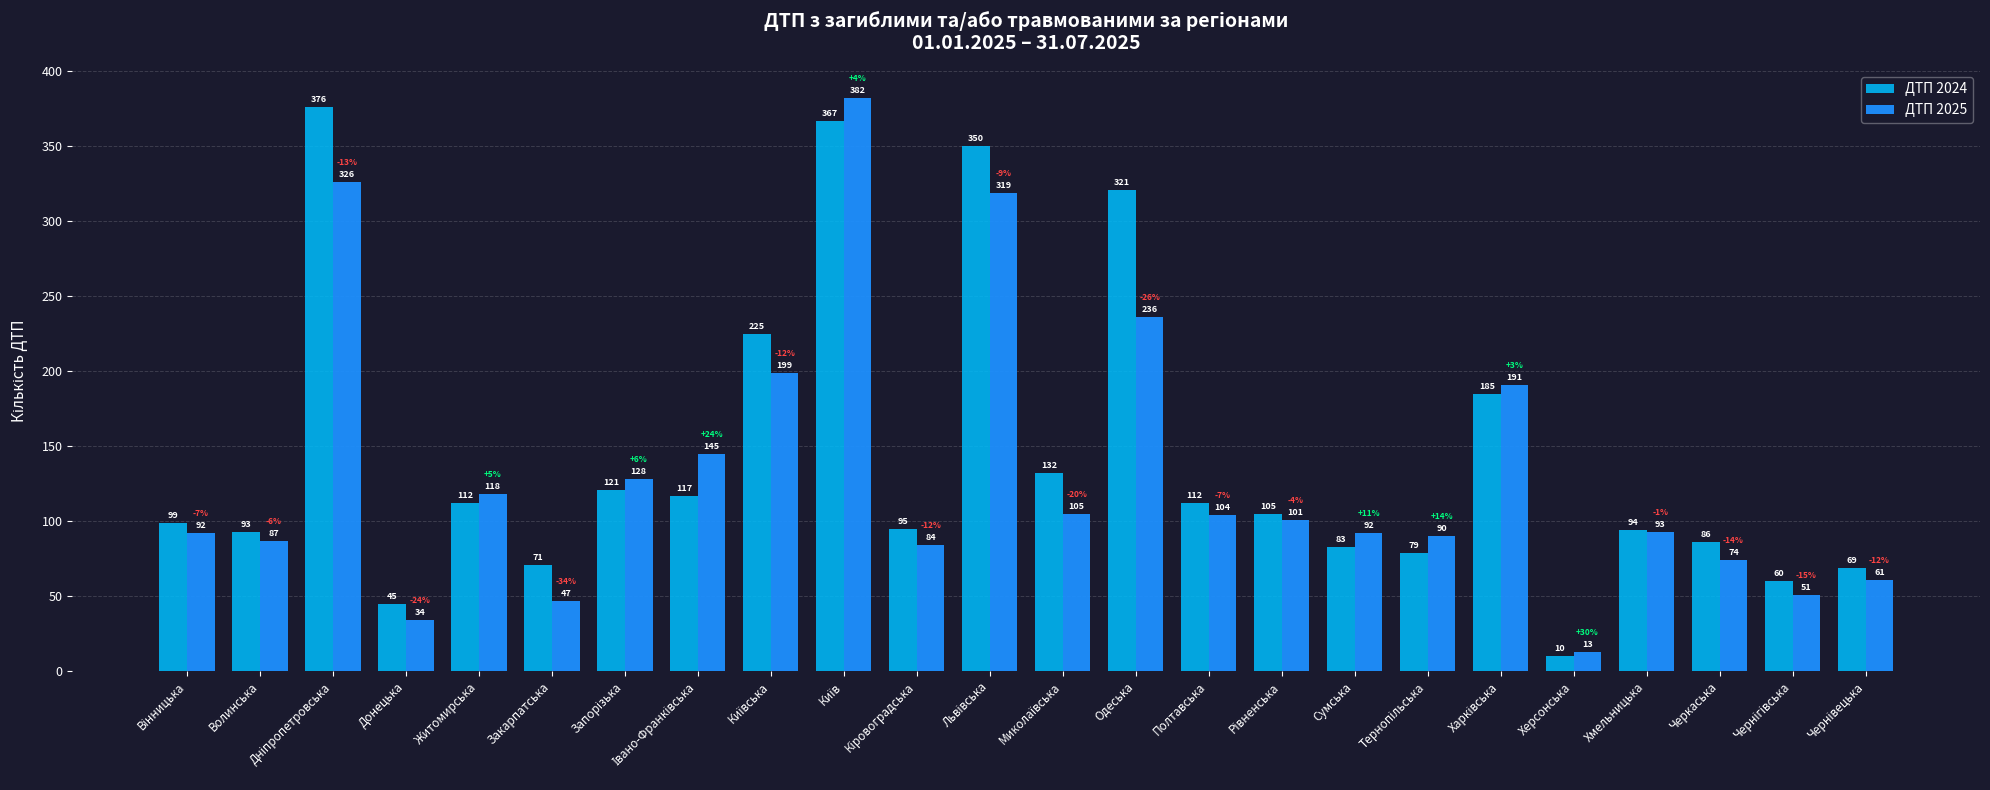

List the series in order of their peak value, highest first.

ДТП 2025, ДТП 2024